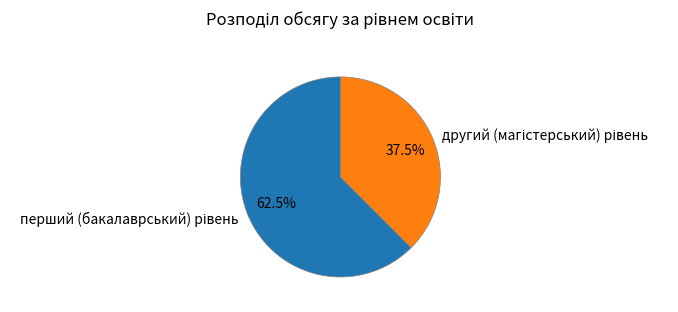

How many slices are in this pie chart?

2